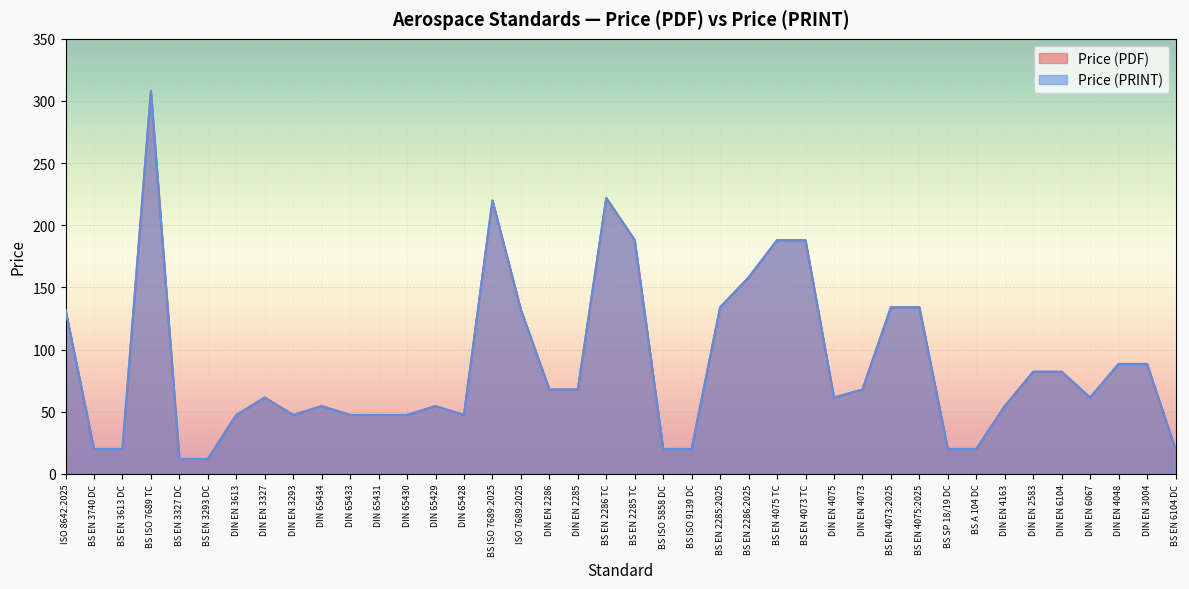

What is the difference between the maximum and minimum values in the Price (PRINT) series?

296.0